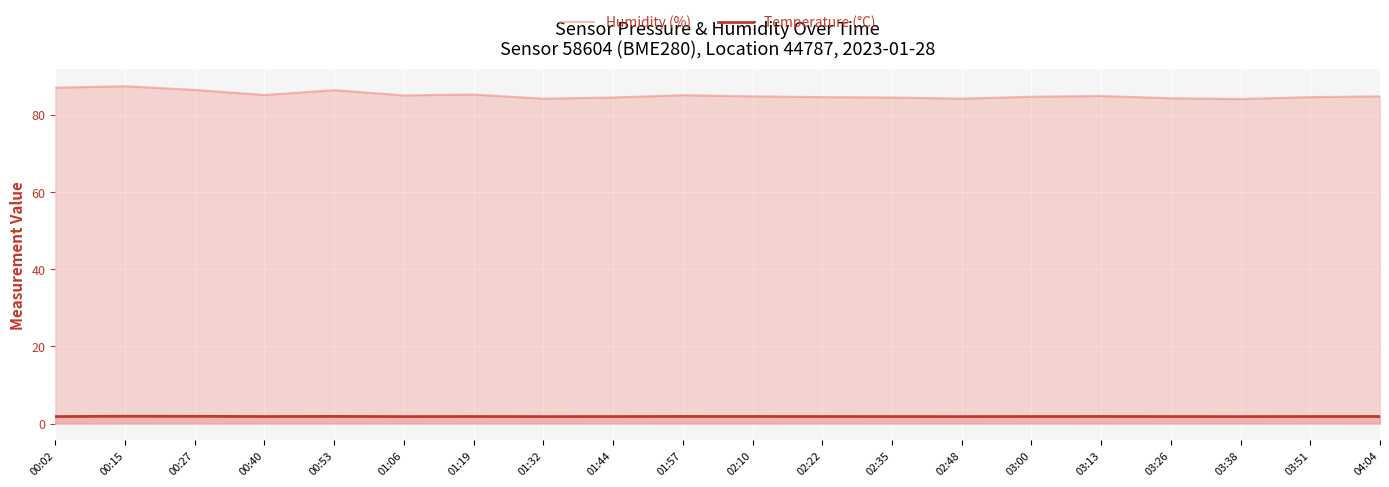

In Temperature (°C), how many points are higher than both neighbors (excluding endpoints)?

5